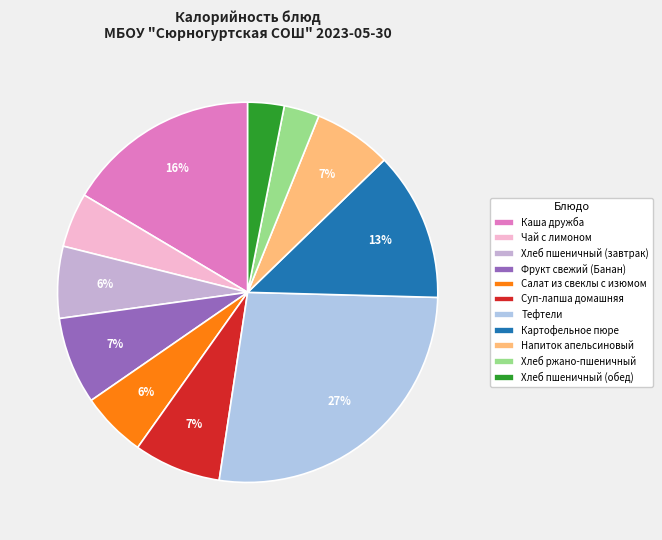

Is Суп-лапша домашняя the majority of the pie?

No